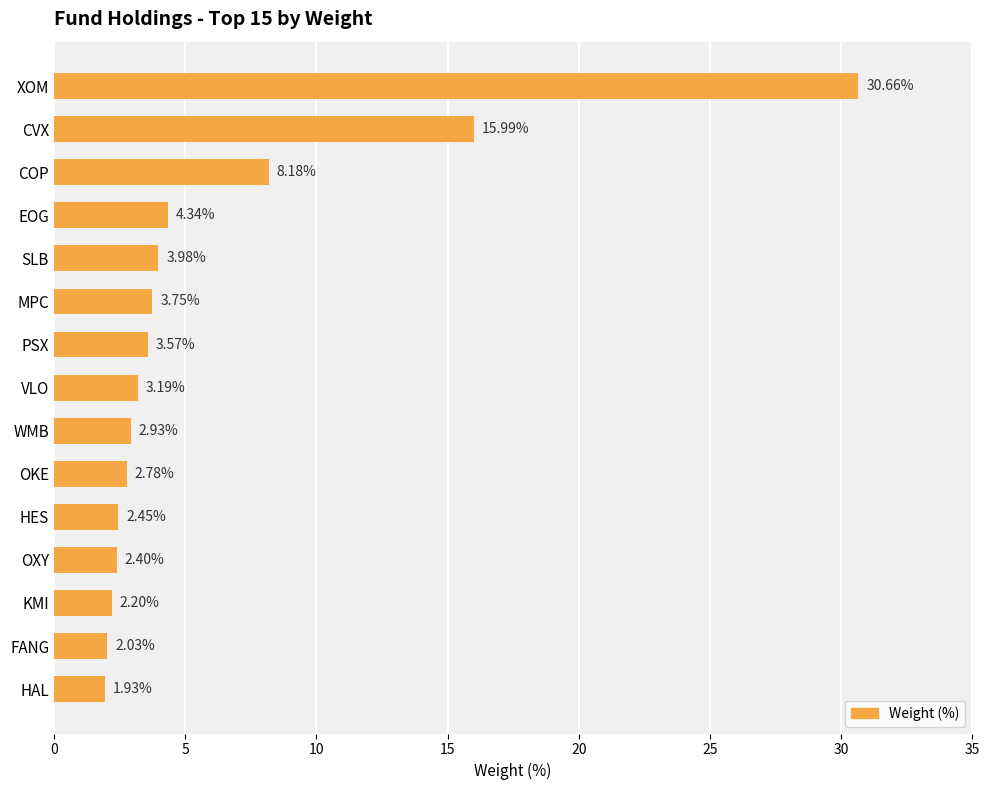

List the labels in order of value, smallest first.

HAL, FANG, KMI, OXY, HES, OKE, WMB, VLO, PSX, MPC, SLB, EOG, COP, CVX, XOM